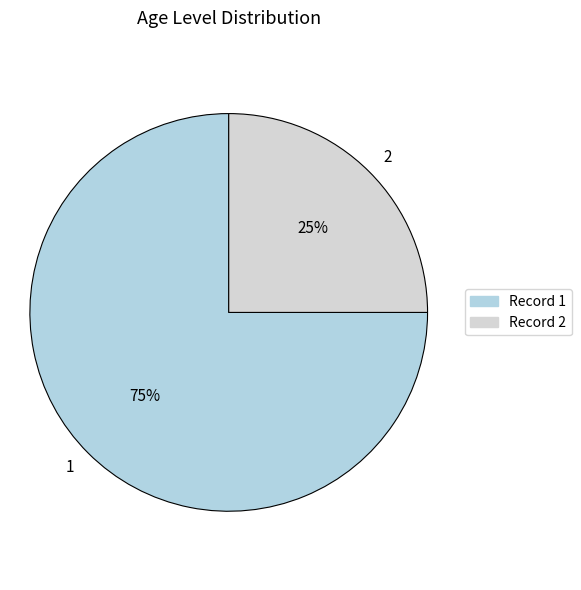

Does 1 represent more than half of the total?

Yes